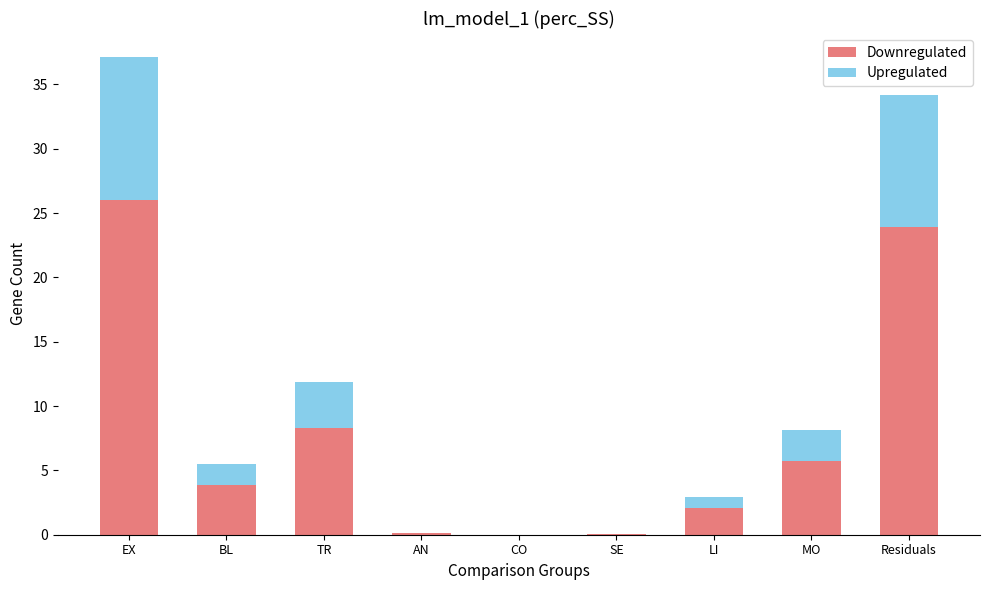

Count the number of categories in the chart.

9